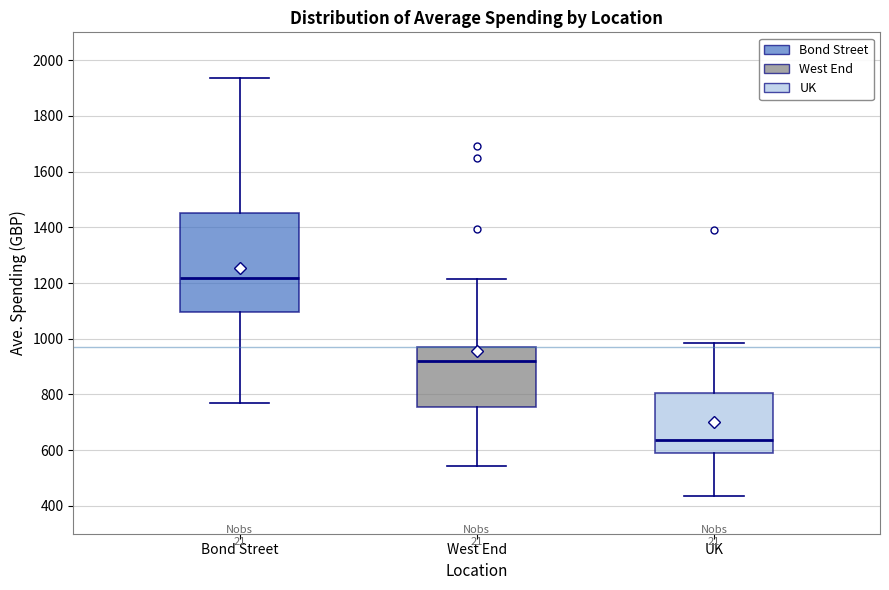

Reading left to right, read every box against the y-axis: the position of its median line, the range the box covers, and the ends of its whiskers. The values are not printed on the chart, so give them approximately, as read against the axis.

Bond Street: median 1220, box 1100 to 1460, whiskers 760 to 1940
West End: median 920, box 760 to 960, whiskers 540 to 1220
UK: median 640, box 600 to 800, whiskers 440 to 980